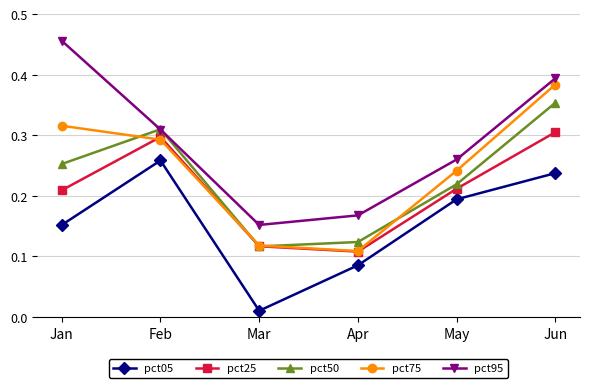

Which series changed the most between Jan and Feb?

pct95